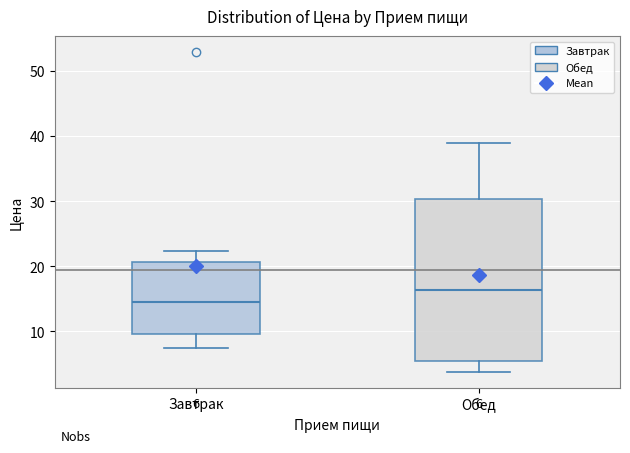

Which box is the tallest, from its lower edge to its upper edge?

Обед